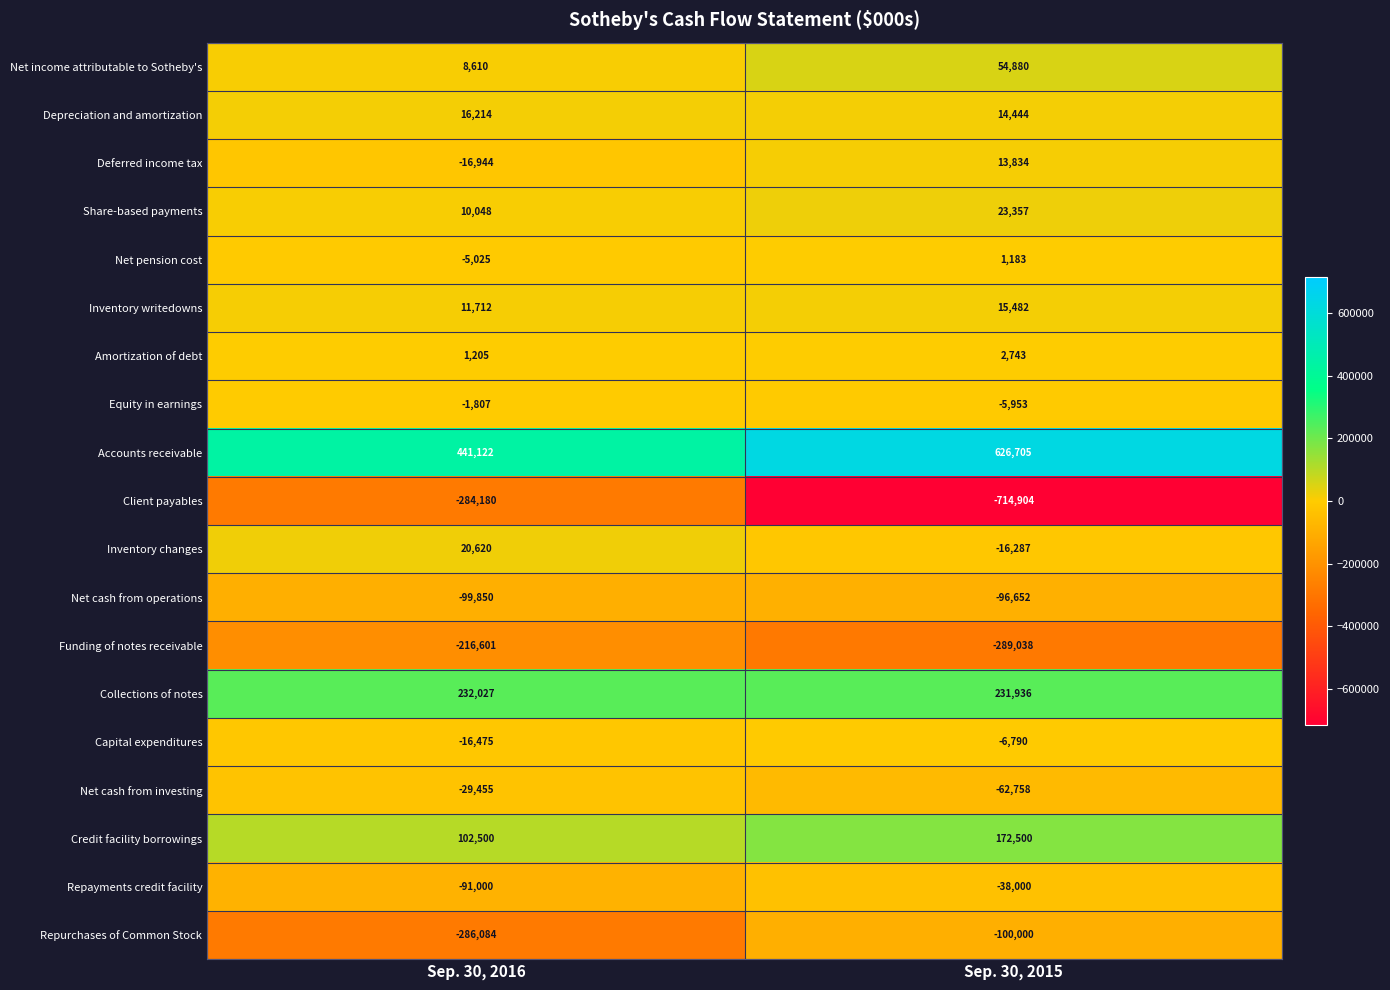

Which series changed the most between Sep. 30, 2016 and Sep. 30, 2015?

Client payables